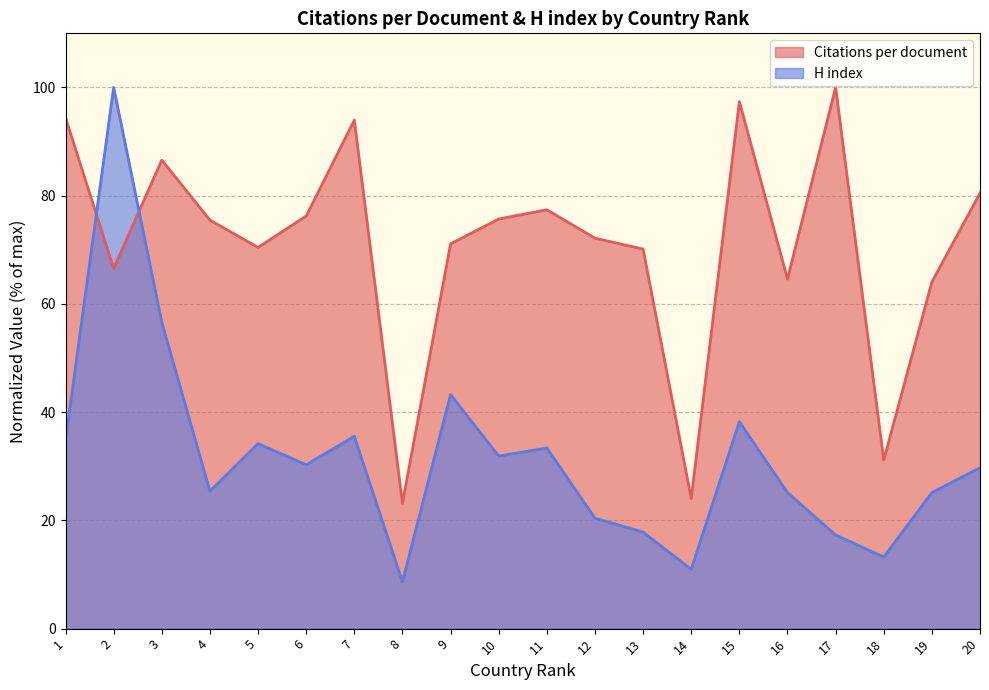

How many lines are shown in the chart?

2